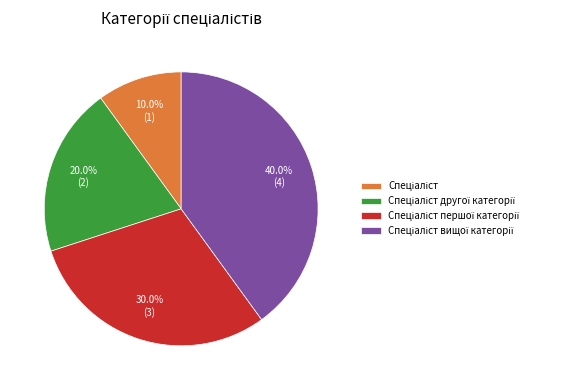

Is there any slice that represents more than half of the pie?

No